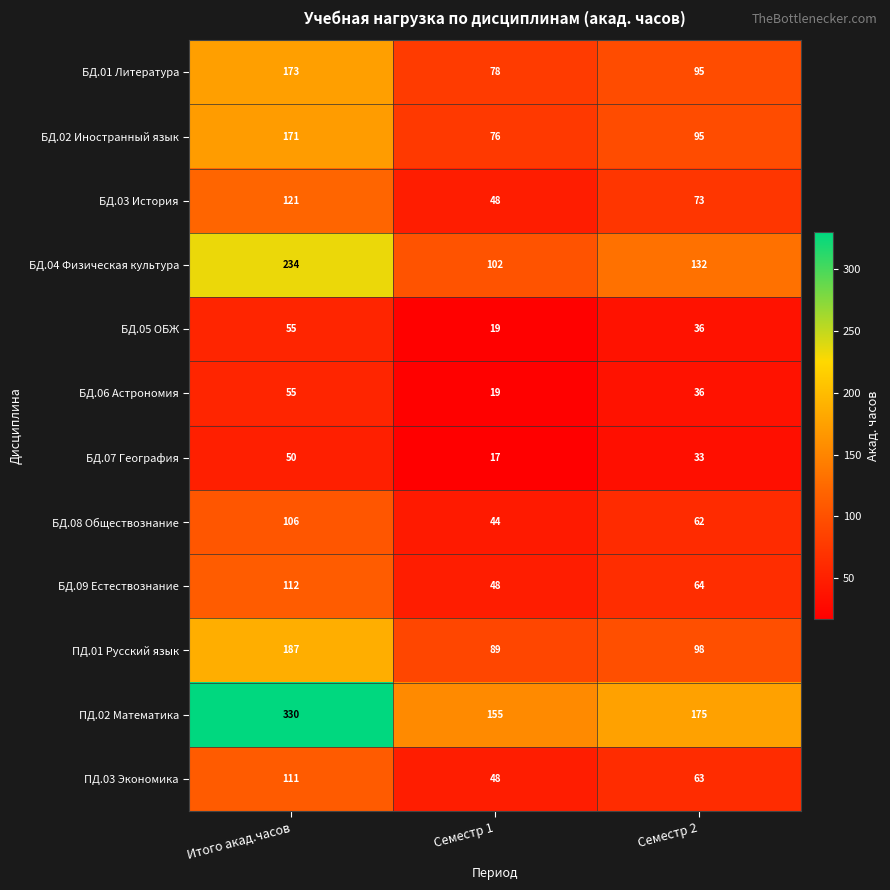

Count the БД.06 Астрономия values in the range 19 to 55.

3